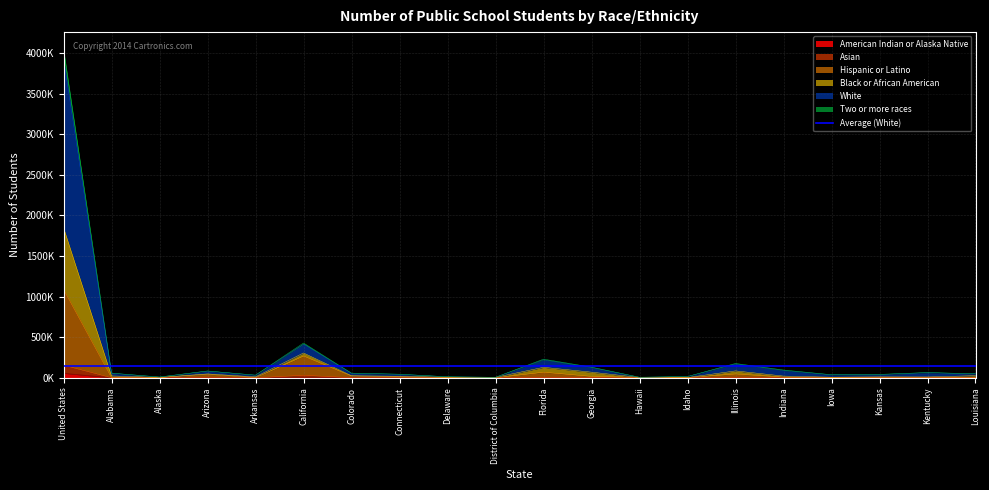

True or false: Asian and Two or more races intersect in this chart.

False